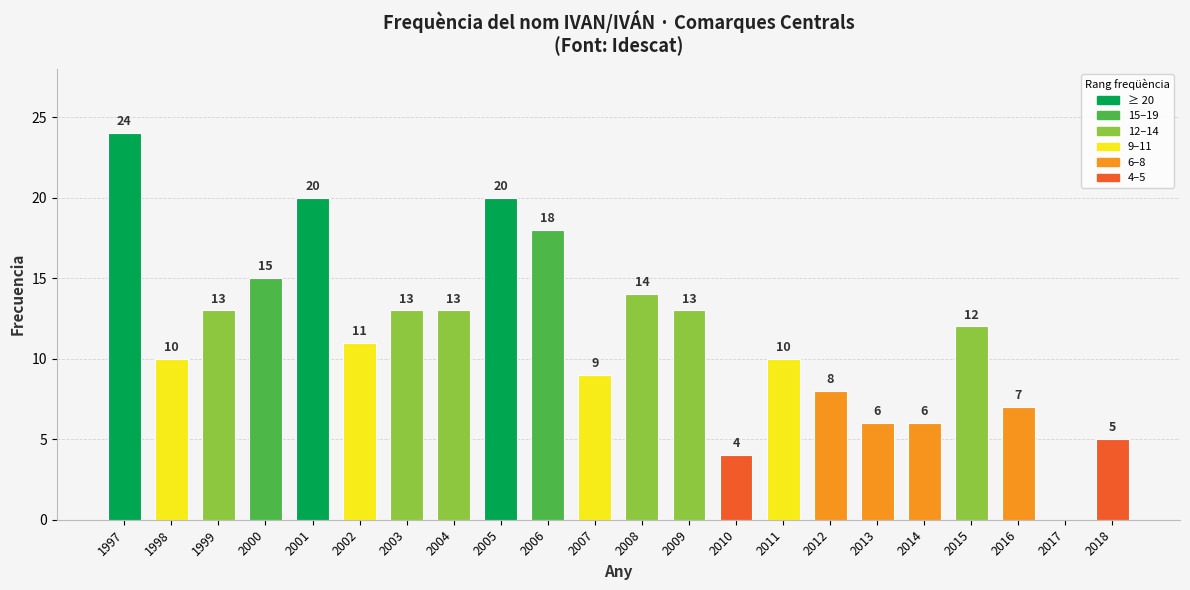

Are the bars grouped side by side (vs. stacked)?

No